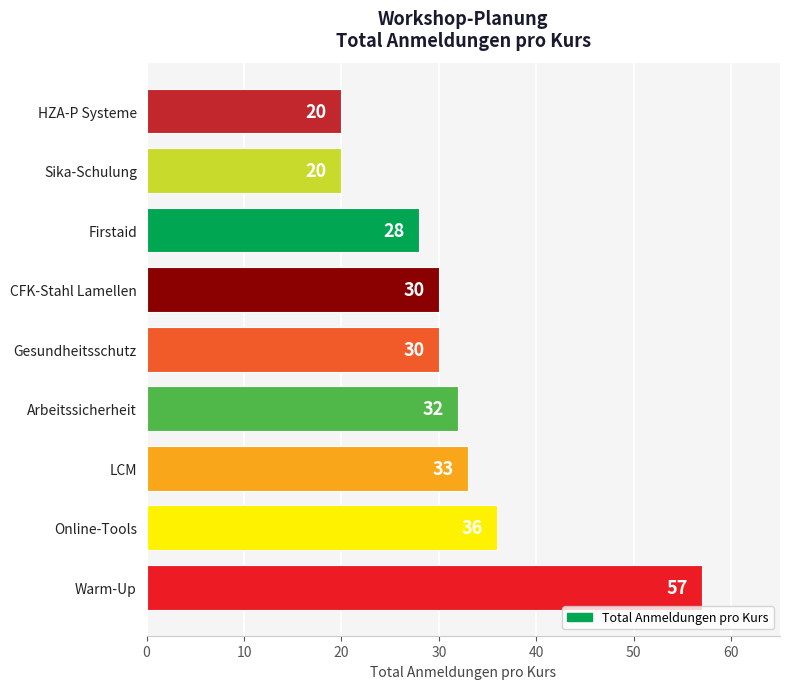

What is the difference between the second highest and second lowest values?

16